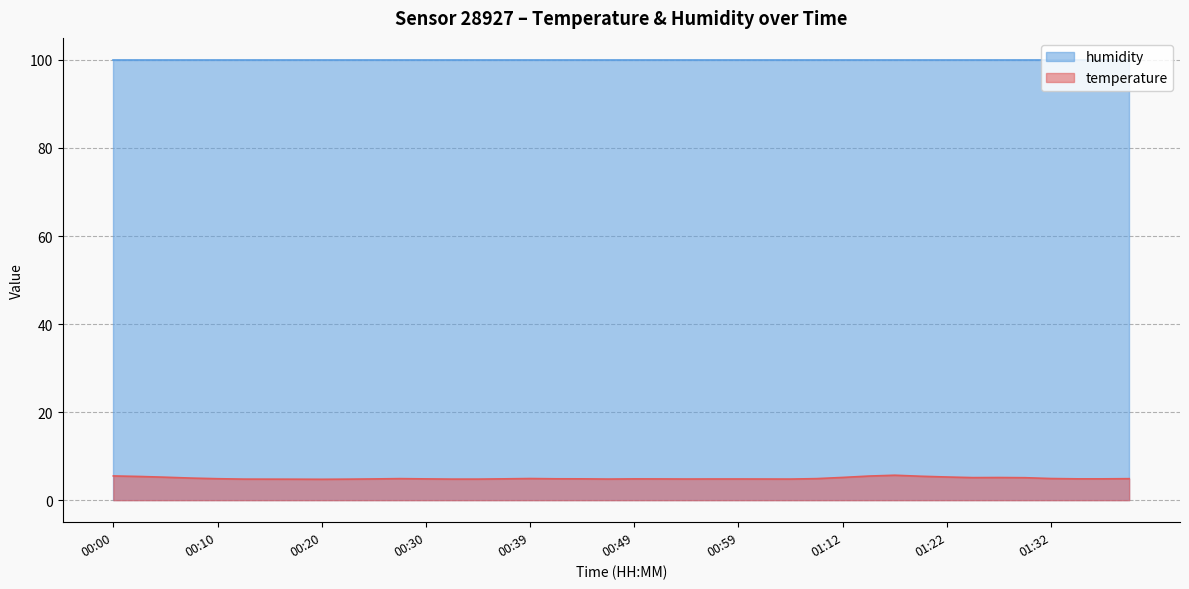

The chart shows a value of 3.2 at 00:46. True or false?

False